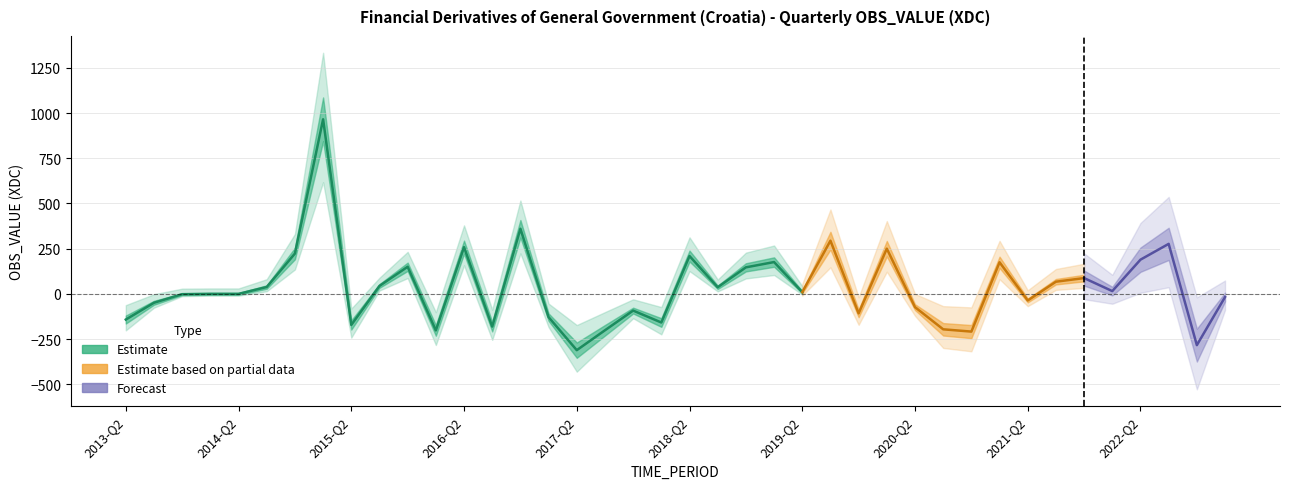

What is the change in value from 2015-Q2 to 2020-Q1?

+421.9